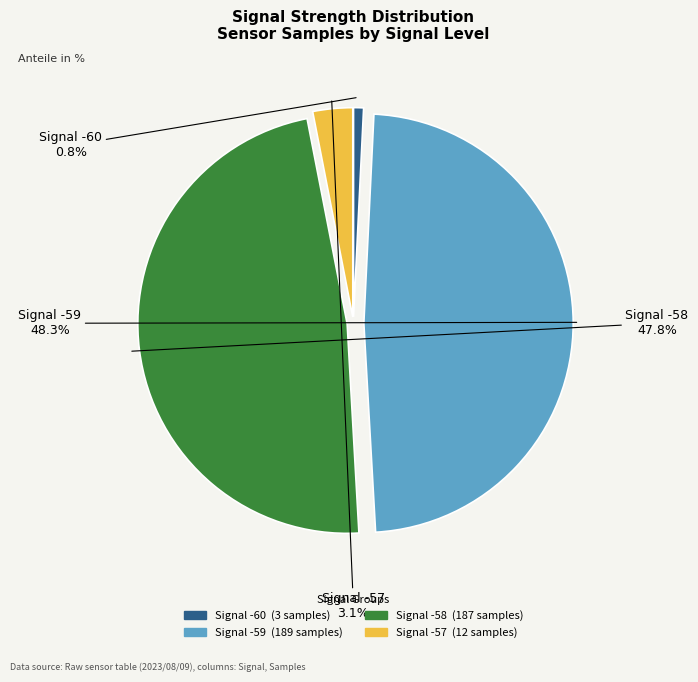

Is there any slice that represents more than half of the pie?

No